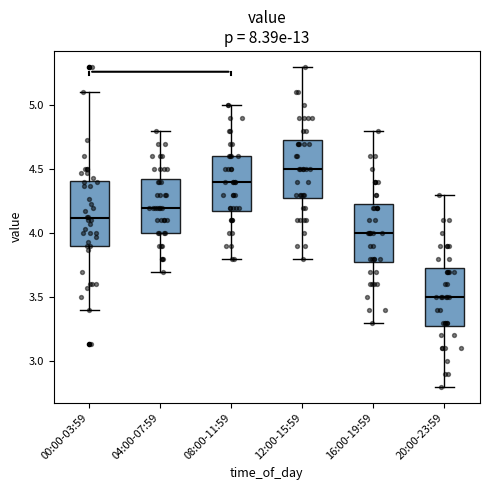

Which box's median line is the highest?

12:00-15:59